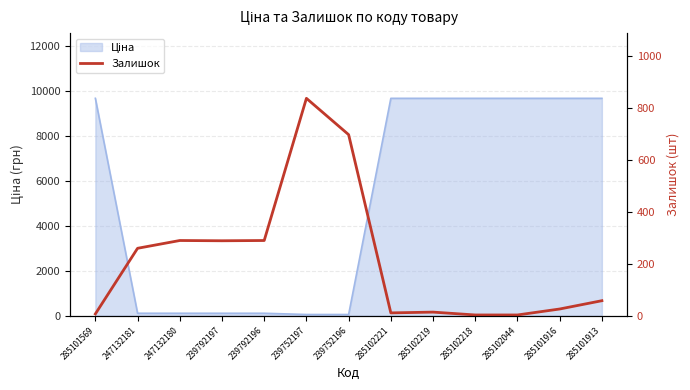

Where is the first local minimum?

239792197